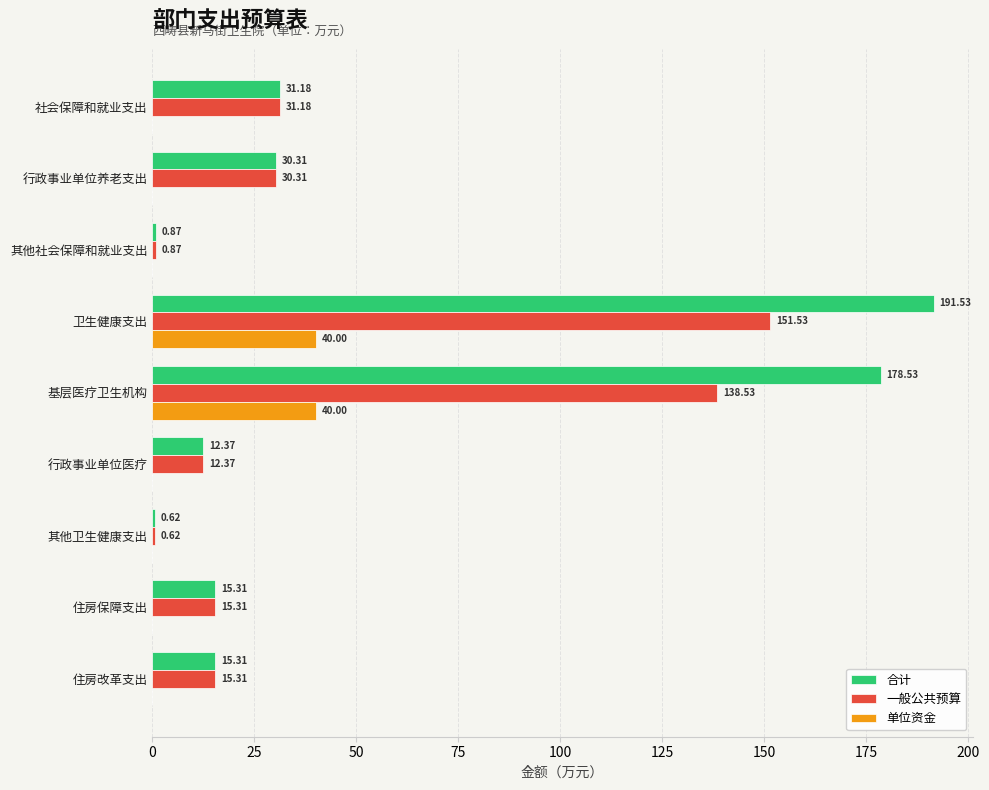

How many distinct data groups are displayed?

3